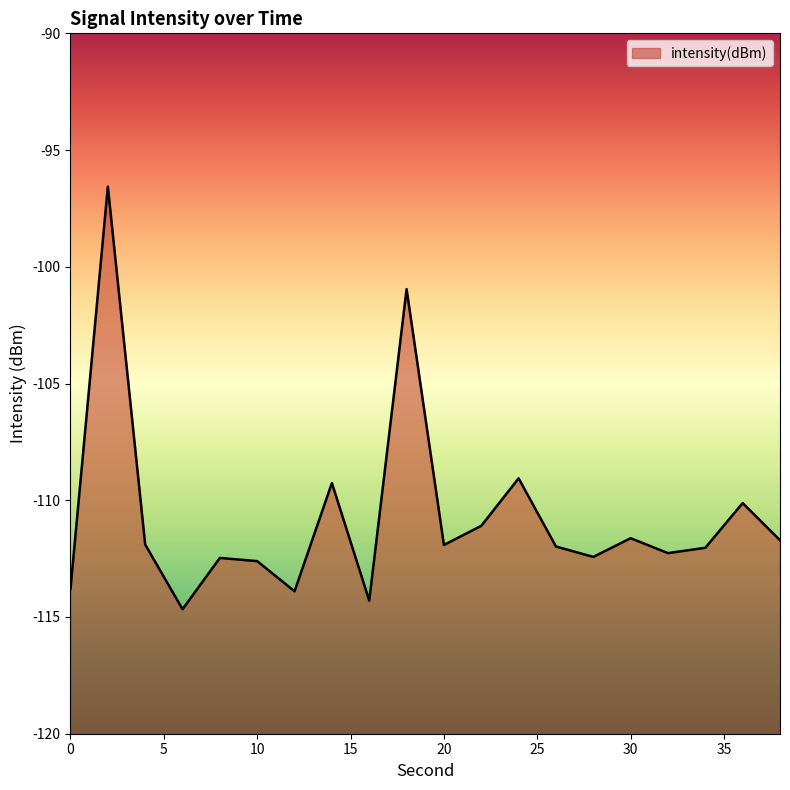

Reading left to right, transcribe all the data shown in this chart.

0=-113.8	2=-96.6	4=-111.9	6=-114.7	8=-112.5	10=-112.6	12=-113.9	14=-109.3	16=-114.3	18=-101.0	20=-111.9	22=-111.1	24=-109.1	26=-112.0	28=-112.4	30=-111.6	32=-112.3	34=-112.0	36=-110.1	38=-111.7